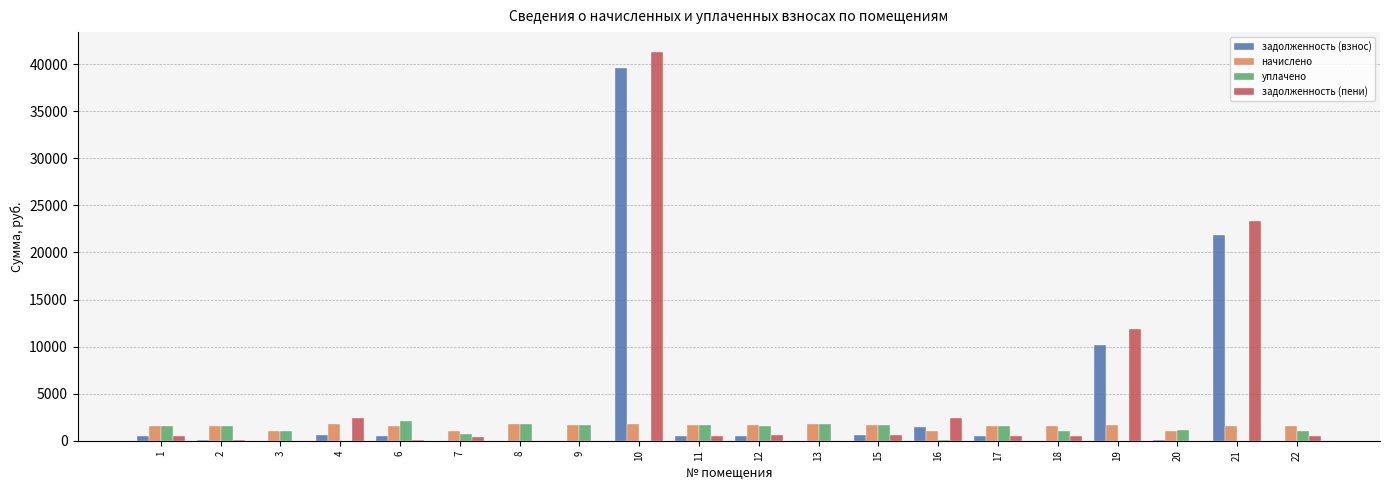

What is the highest value of the задолженность (пени) series?

41345.2